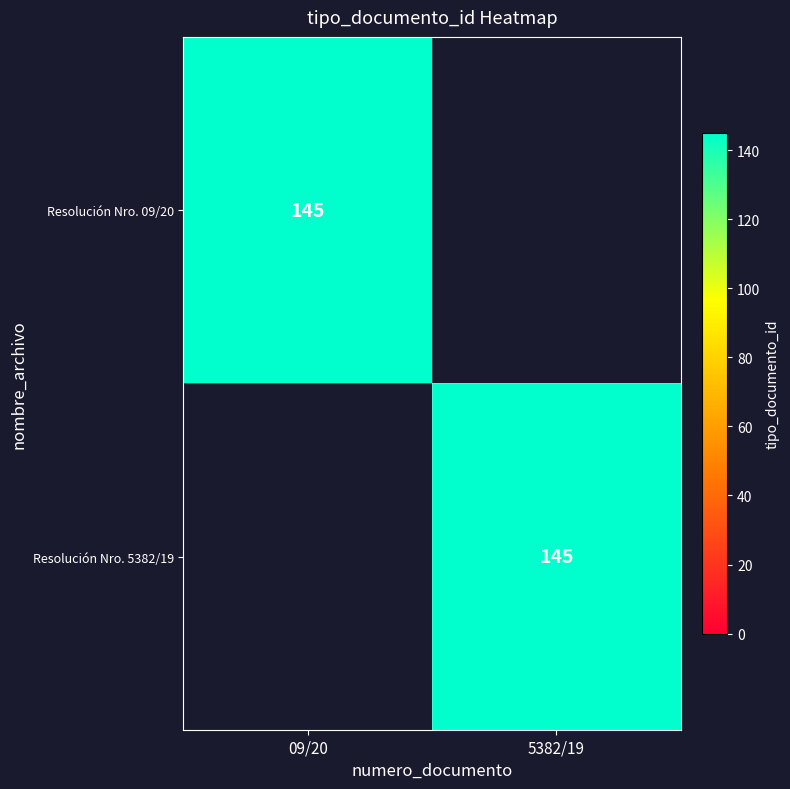

Is it true that Resolución Nro. 5382/19 equals 145 at 5382/19?

True